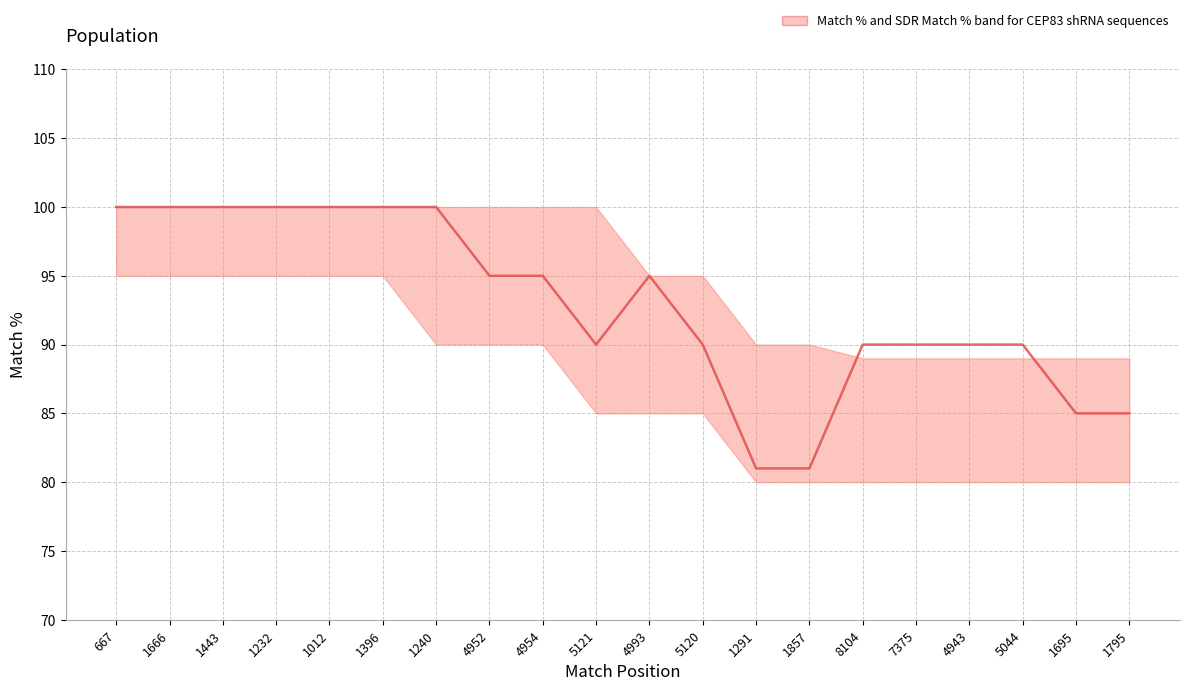

How many lines are shown in the chart?

1